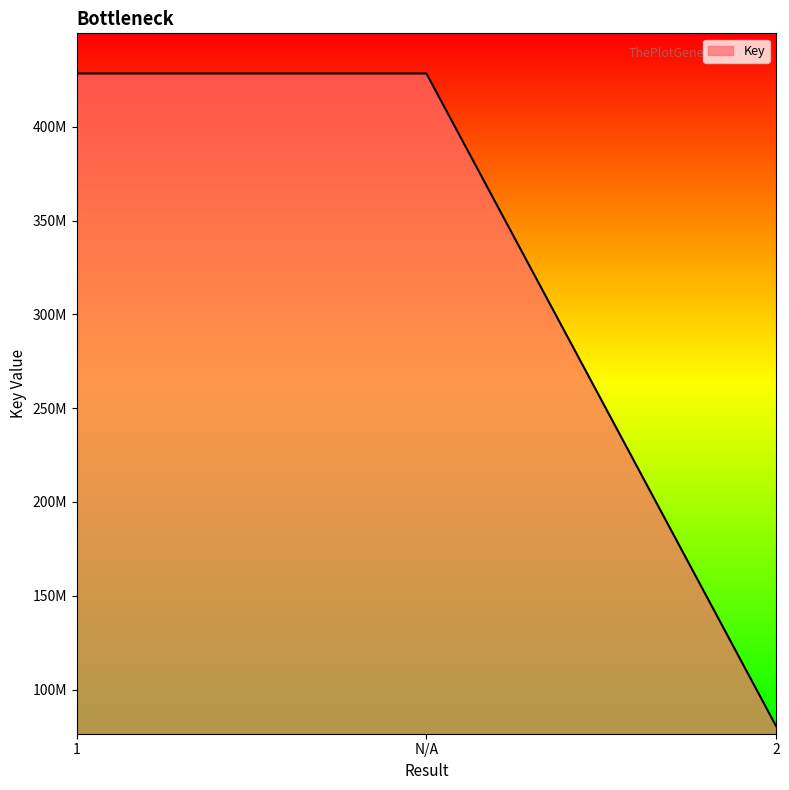

Is this an area chart (filled region under the line)?

Yes